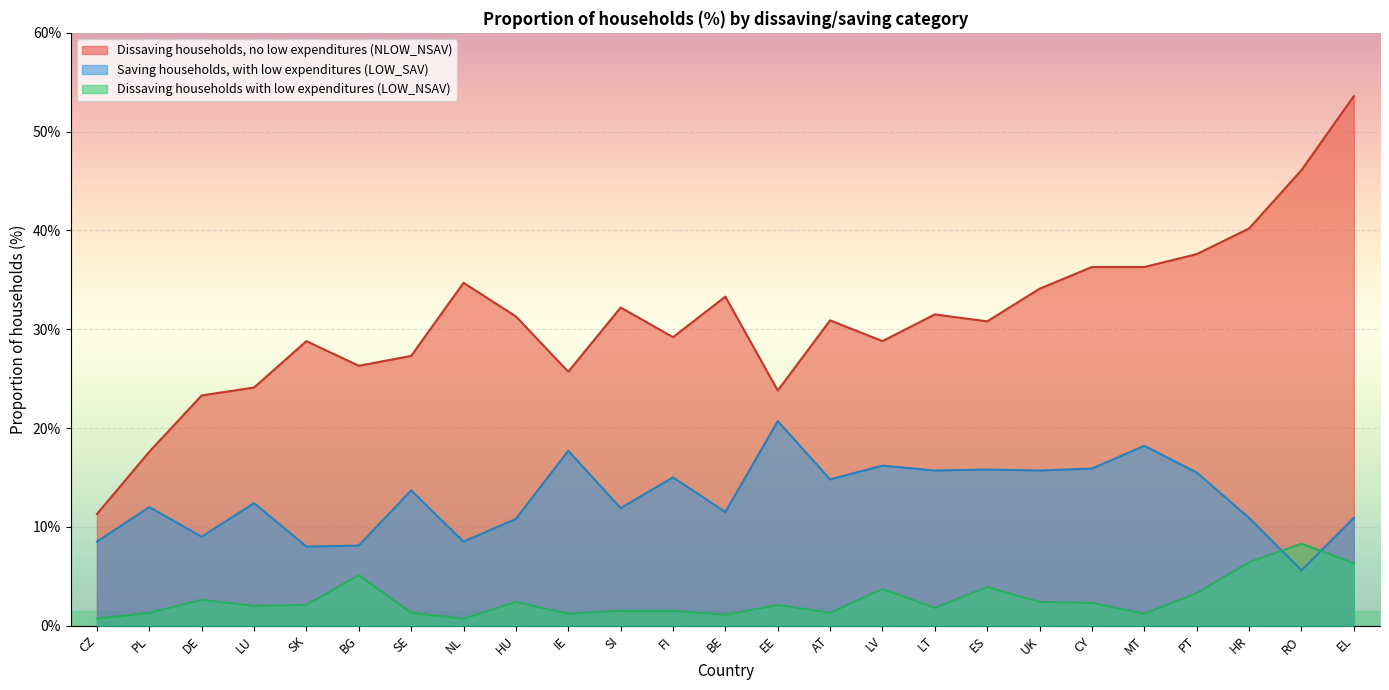

How many data points in LOW_NSAV are above 2?

13